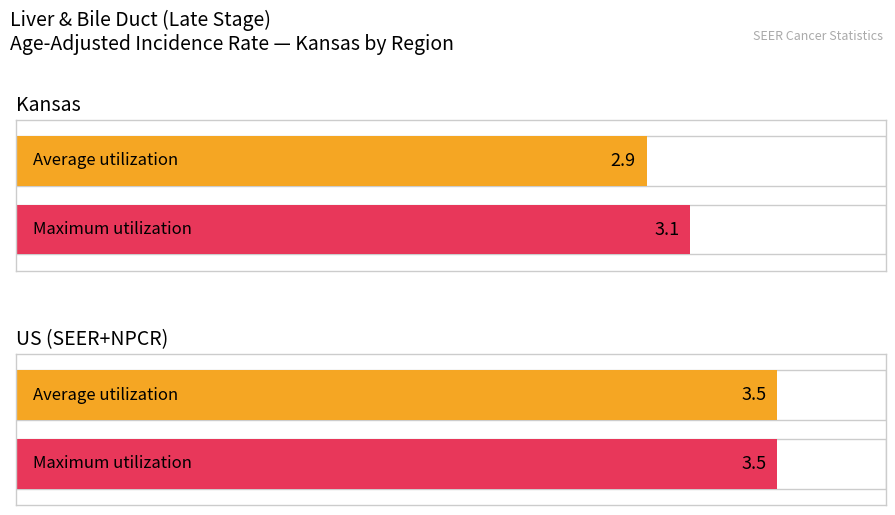

What is the average value of the Average utilization series?

3.2